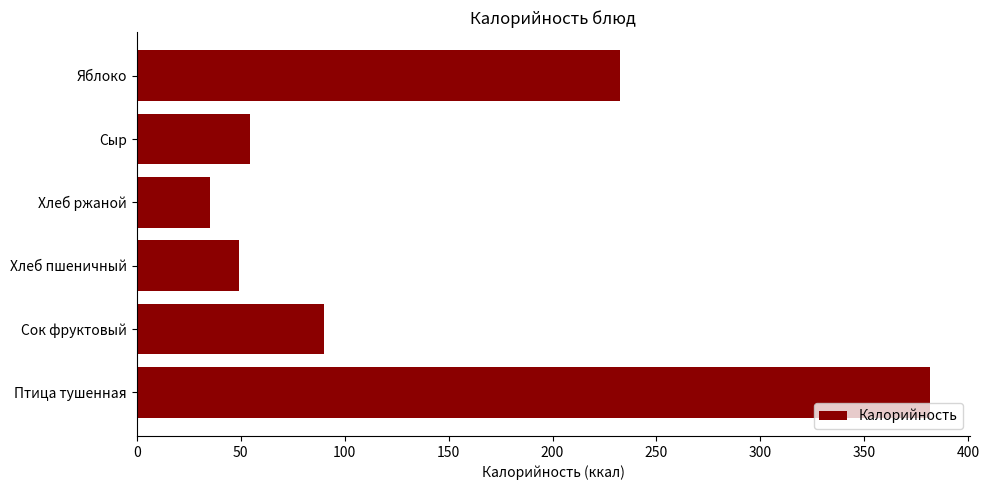

Rank the categories by value from highest to lowest.

Птица тушенная, Яблоко, Сок фруктовый, Сыр, Хлеб пшеничный, Хлеб ржаной